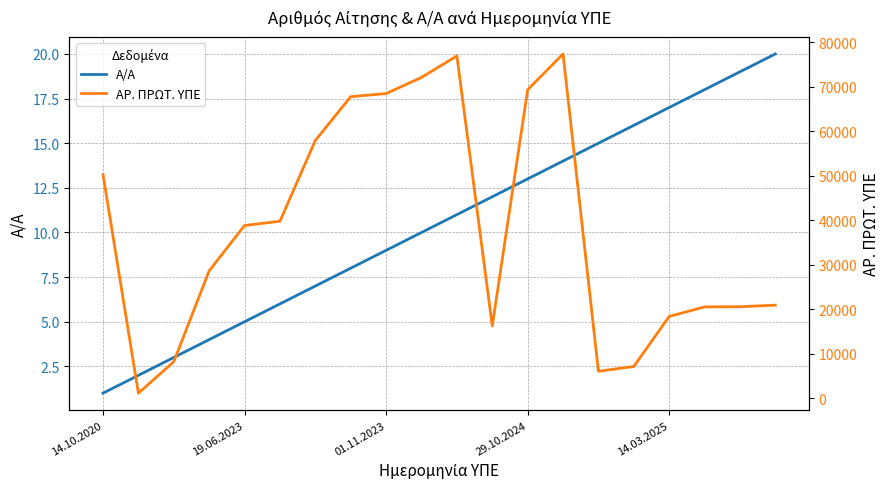

What is the sum of the Α/Α values at 7 and 16?

25